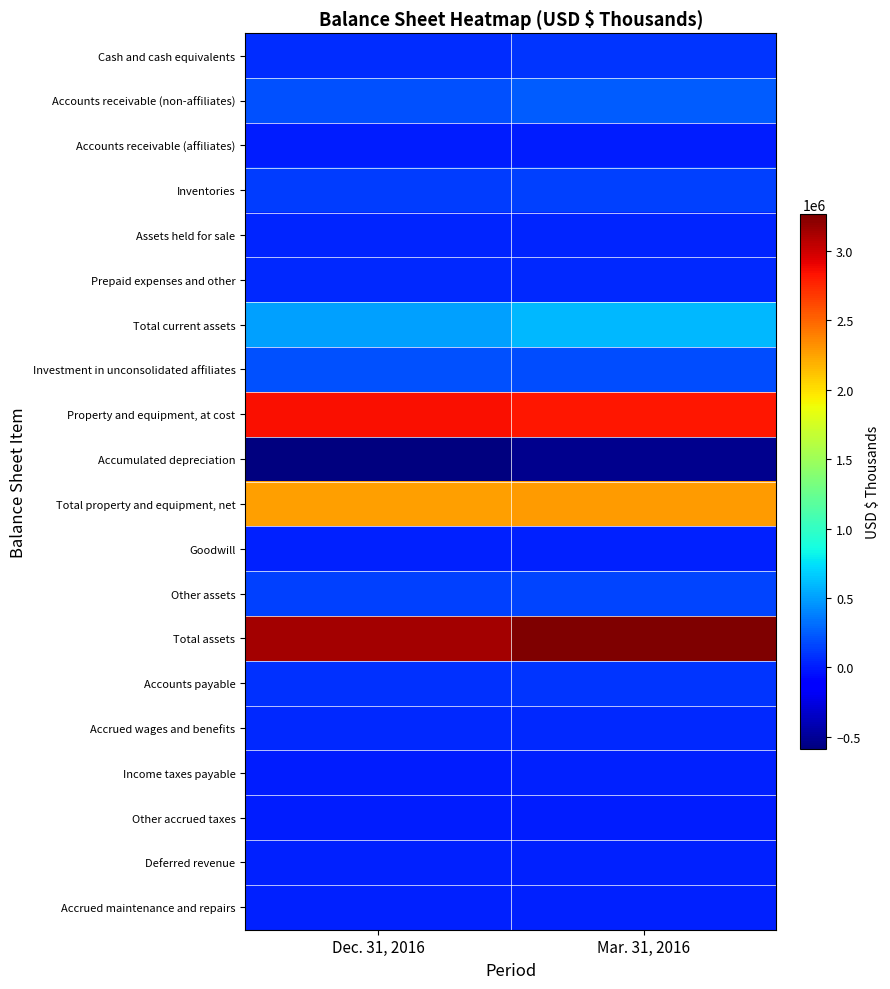

Reading right to left, what are all the values shown in this chart?

Cash and cash equivalents: Mar. 31, 2016=104310	Dec. 31, 2016=71159
Accounts receivable (non-affiliates): Mar. 31, 2016=243425	Dec. 31, 2016=208394
Accounts receivable (affiliates): Mar. 31, 2016=5892	Dec. 31, 2016=8012
Inventories: Mar. 31, 2016=142503	Dec. 31, 2016=124358
Assets held for sale: Mar. 31, 2016=43783	Dec. 31, 2016=37635
Prepaid expenses and other: Mar. 31, 2016=53183	Dec. 31, 2016=52148
Total current assets: Mar. 31, 2016=593096	Dec. 31, 2016=501706
Investment in unconsolidated affiliates: Mar. 31, 2016=194952	Dec. 31, 2016=206797
Property and equipment, at cost: Mar. 31, 2016=2823675	Dec. 31, 2016=2848488
Accumulated depreciation: Mar. 31, 2016=-540423	Dec. 31, 2016=-585821
Total property and equipment, net: Mar. 31, 2016=2283252	Dec. 31, 2016=2262667
Goodwill: Mar. 31, 2016=29990	Dec. 31, 2016=18793
Other assets: Mar. 31, 2016=161655	Dec. 31, 2016=141146
Total assets: Mar. 31, 2016=3262945	Dec. 31, 2016=3131109
Accounts payable: Mar. 31, 2016=96966	Dec. 31, 2016=79902
Accrued wages and benefits: Mar. 31, 2016=59431	Dec. 31, 2016=58565
Income taxes payable: Mar. 31, 2016=27400	Dec. 31, 2016=7115
Other accrued taxes: Mar. 31, 2016=7995	Dec. 31, 2016=6754
Deferred revenue: Mar. 31, 2016=24206	Dec. 31, 2016=24014
Accrued maintenance and repairs: Mar. 31, 2016=22196	Dec. 31, 2016=22136